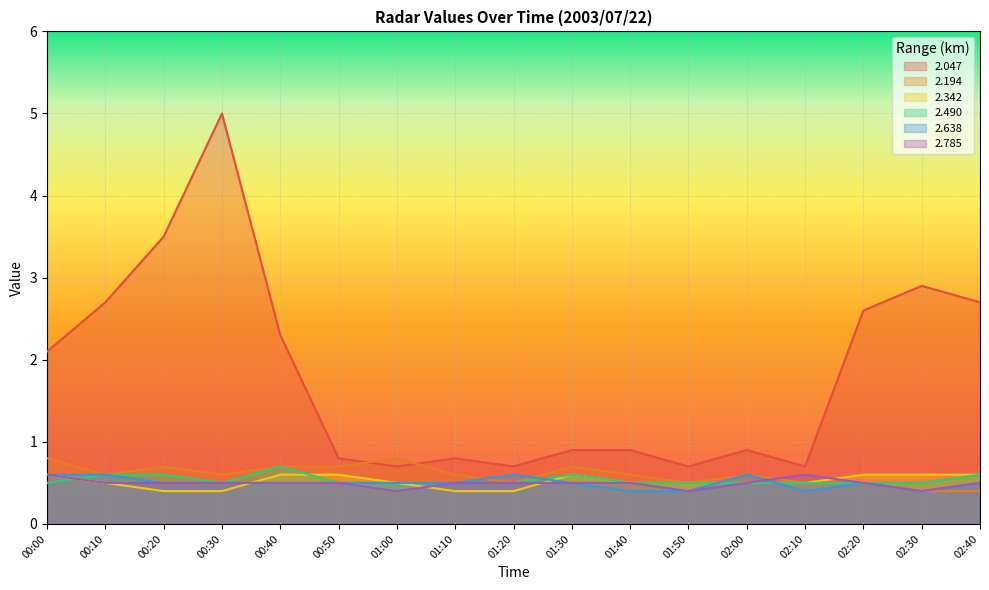

Which series has the largest range (max minus min)?

2.047